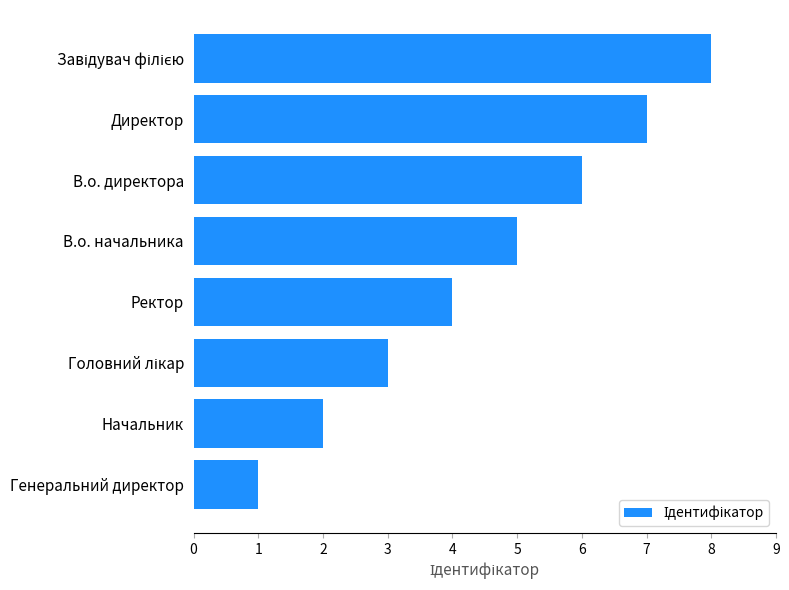

Between Ректор and В.о. директора, which is larger?

В.о. директора